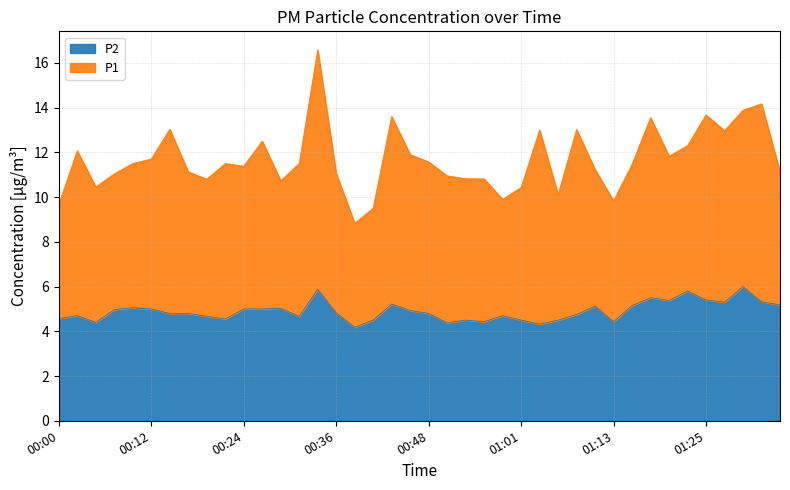

What is the change in value from 00:19 to 00:51?

-0.3